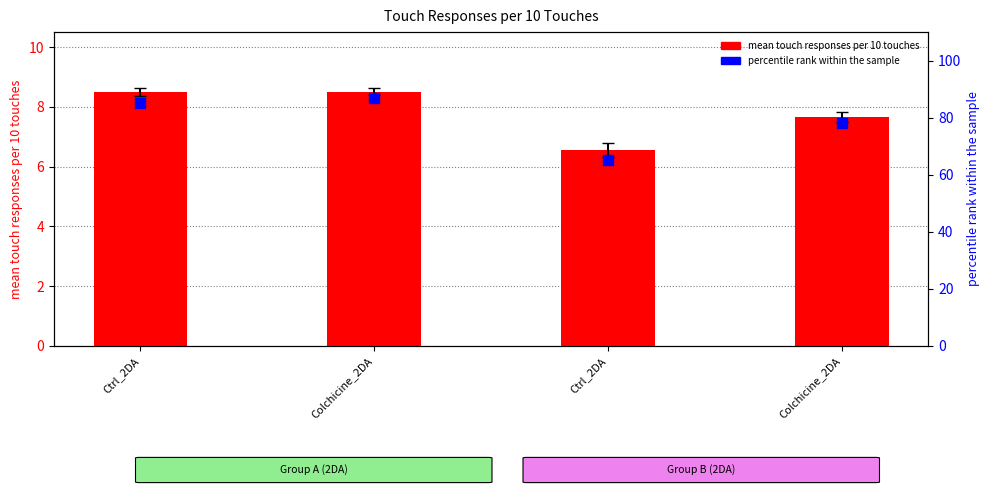

At which category is the sum across all series the highest?

Colchicine_2DA